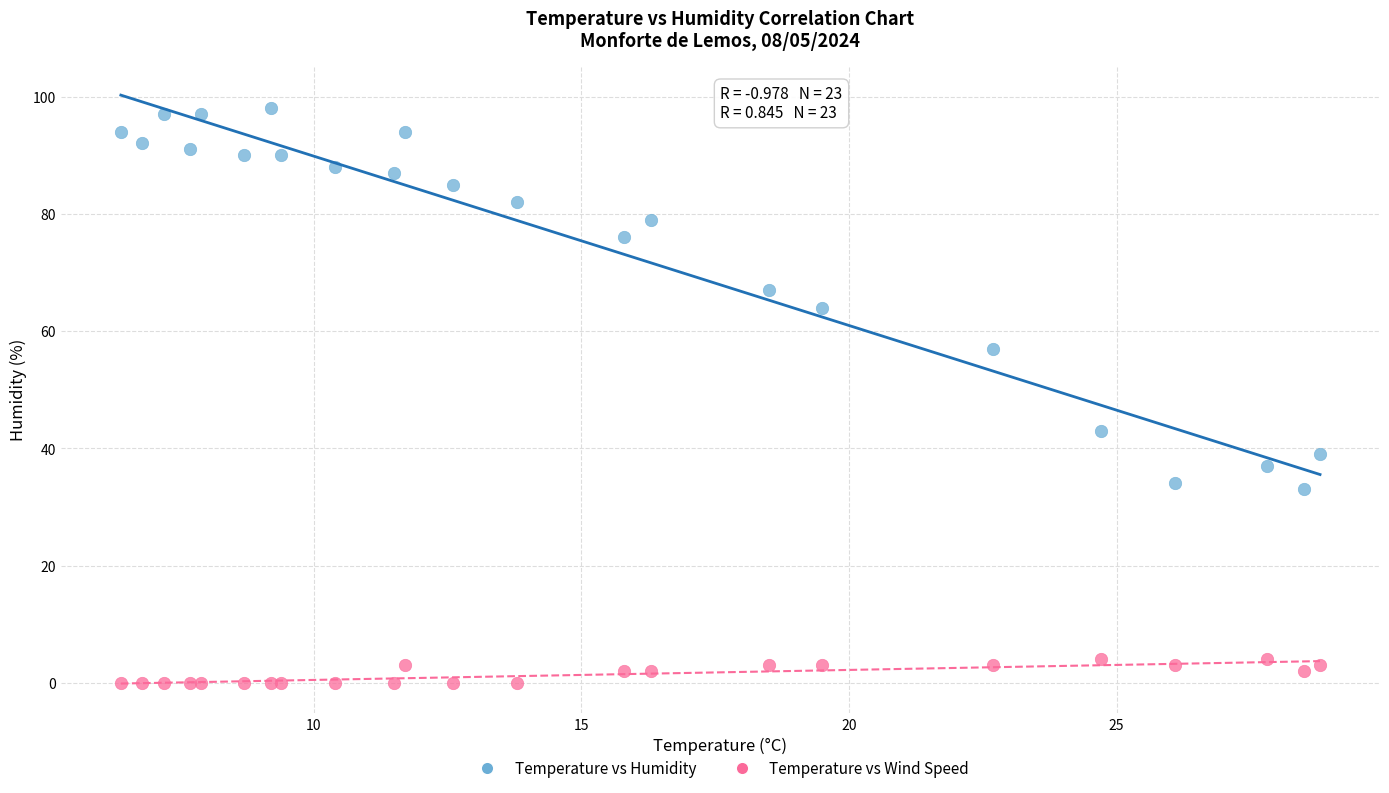

Which series has the largest Y range (max minus min)?

Temperature vs Humidity